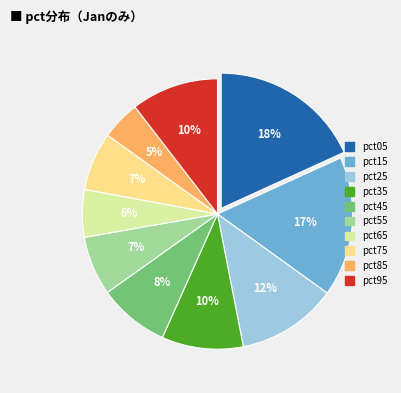

Which has a higher value, pct95 or pct05?

pct05